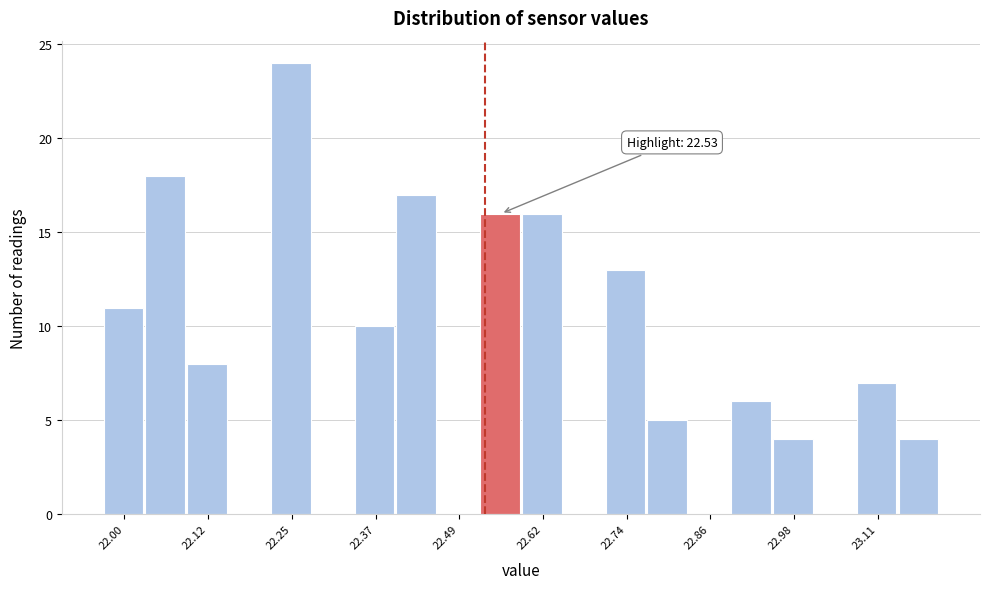

Read against the x-axis, roughly where is the centre of the tallest bar?

22.24